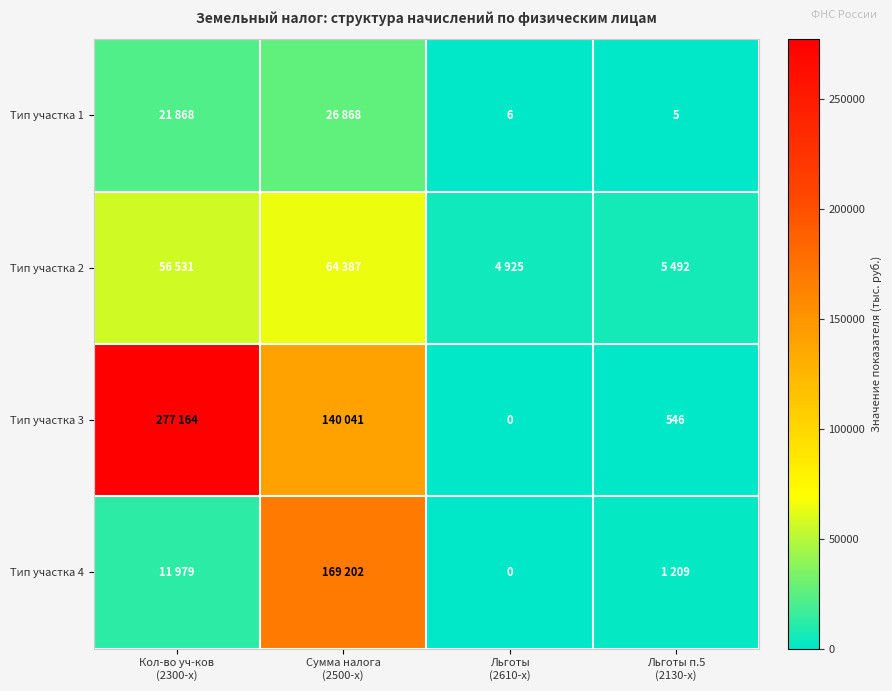

What is the difference between the maximum and minimum values in the Тип участка 4 series?

169202